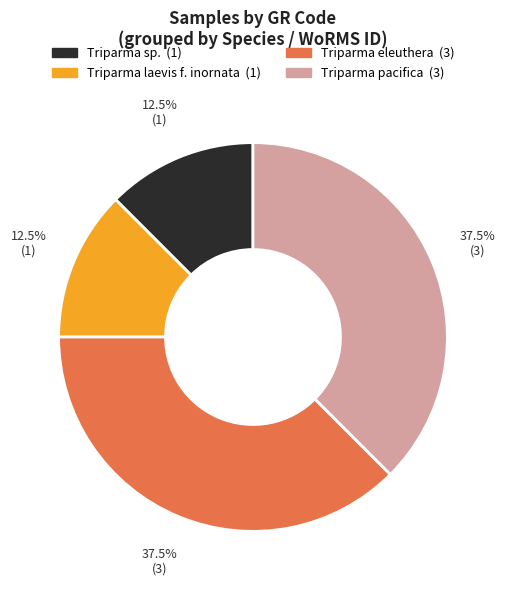

Is there a majority slice in this chart?

No